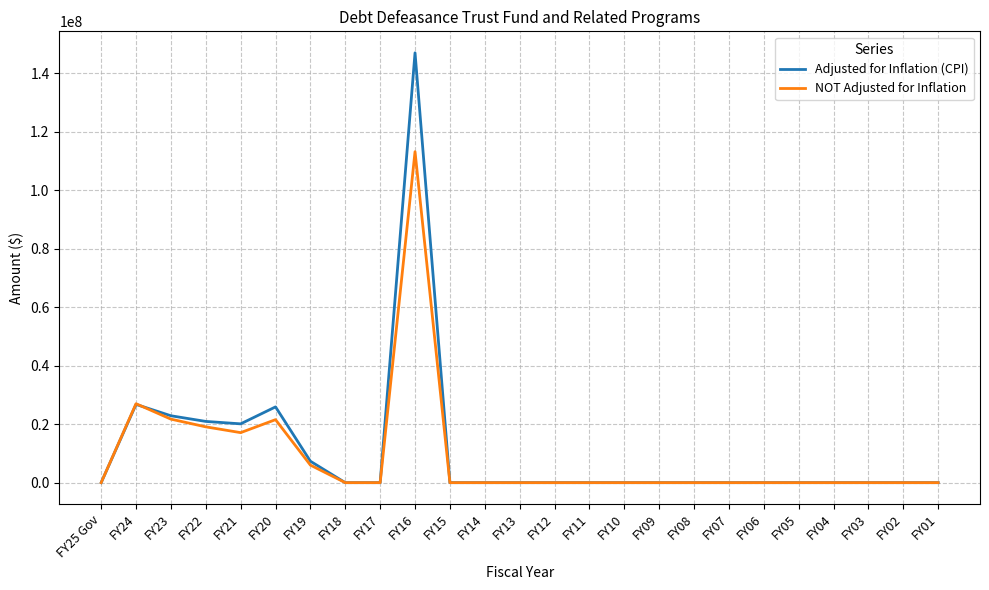

How many series are shown in this chart?

2